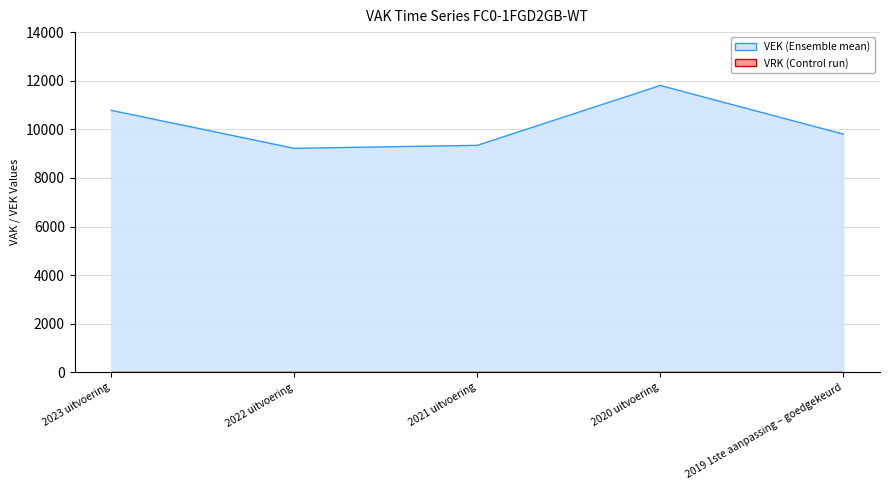

Reading right to left, extract all data points from this chart.

2019 1ste aanpassing – goedgekeurd=9801	2020 uitvoering=11804	2021 uitvoering=9342	2022 uitvoering=9219	2023 uitvoering=10782